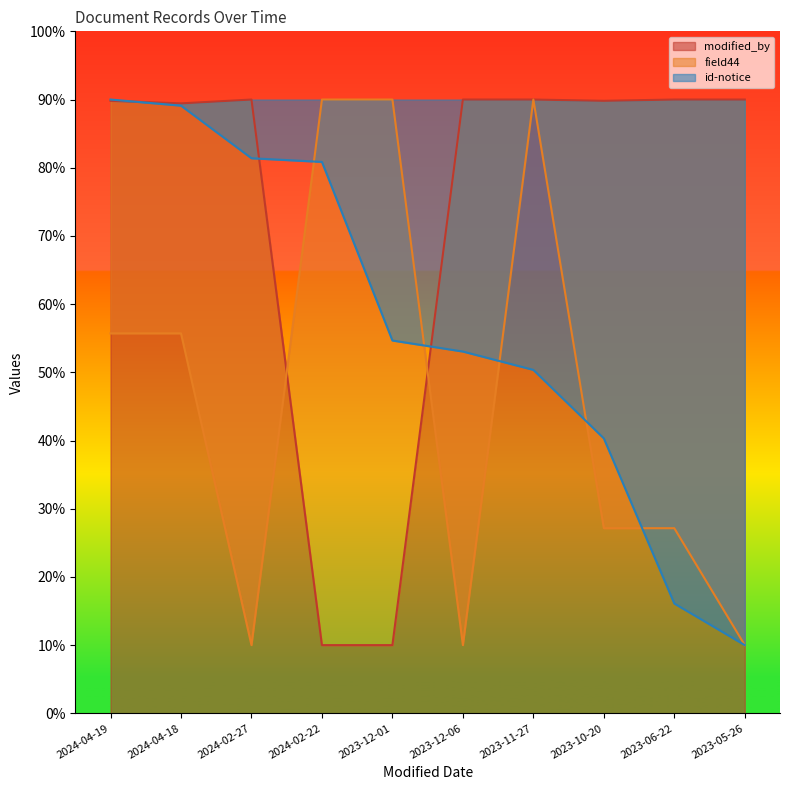

Is it true that modified_by equals 152.5 at 2023-10-20?

False